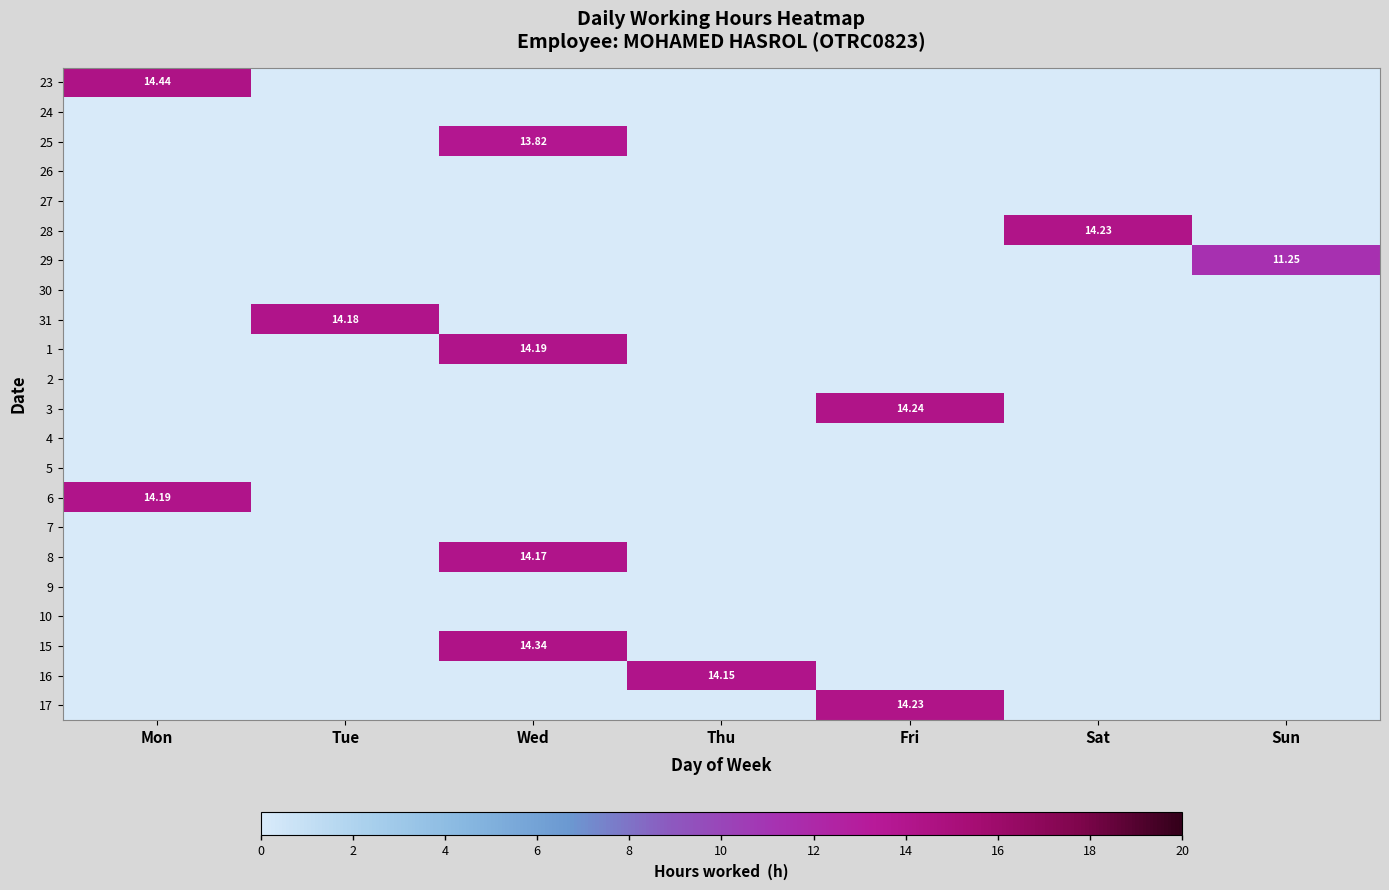

What is the total value across all series at Thu?

14.2